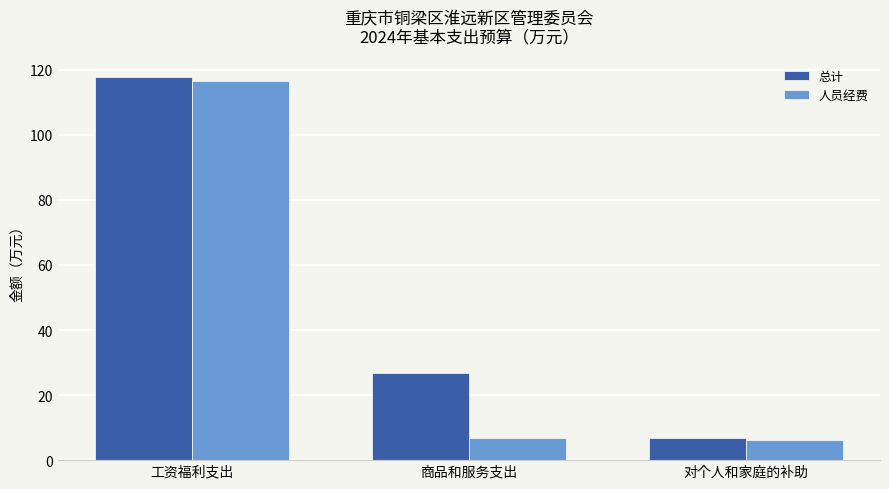

What is the spread (max minus min) of values at 工资福利支出?

1.0